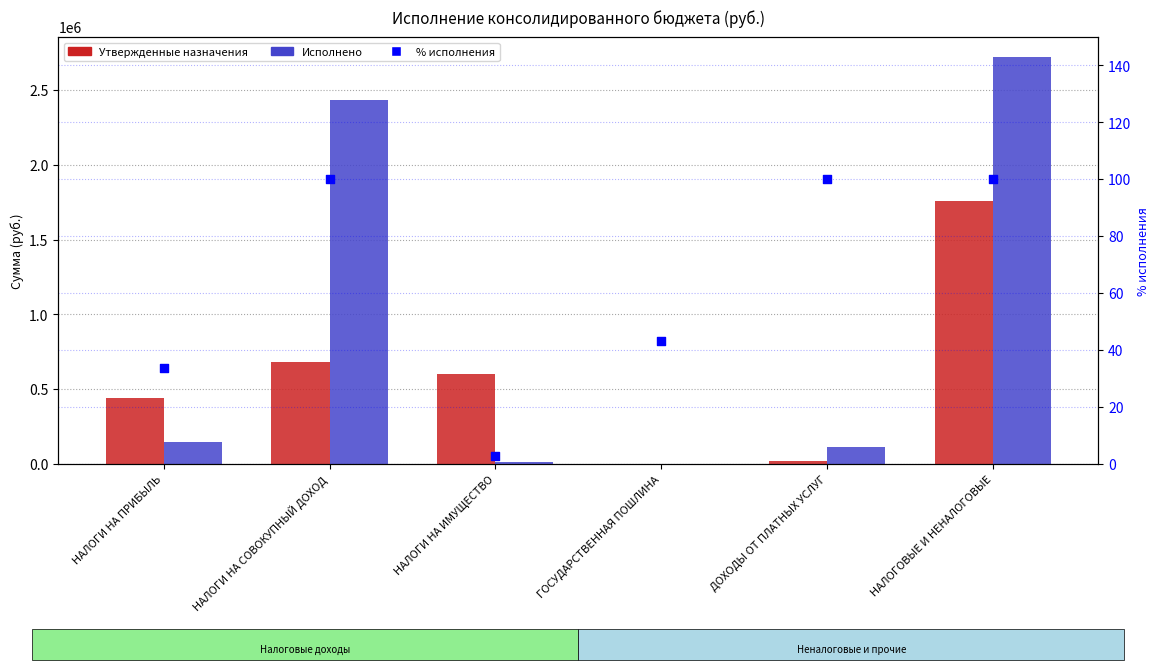

At how many categories does at least one series exceed 939434?

2